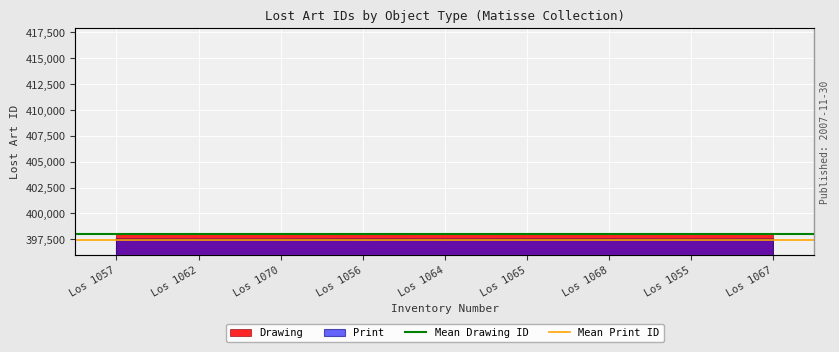

How many lines are shown in the chart?

2